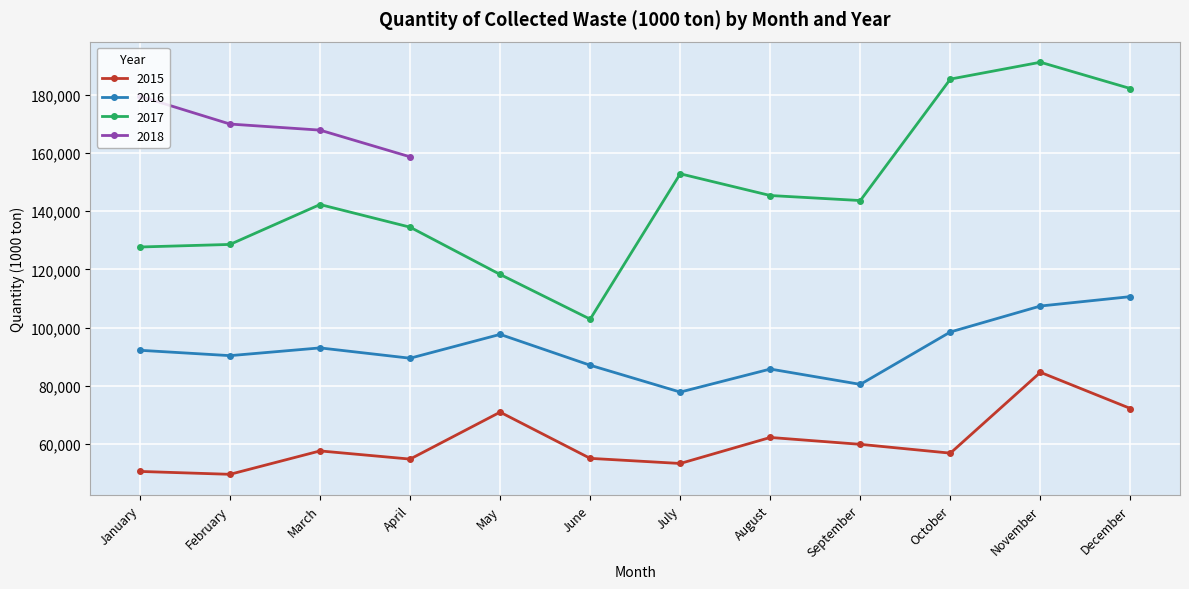

What is the lowest value of the 2015 series?

49612.0